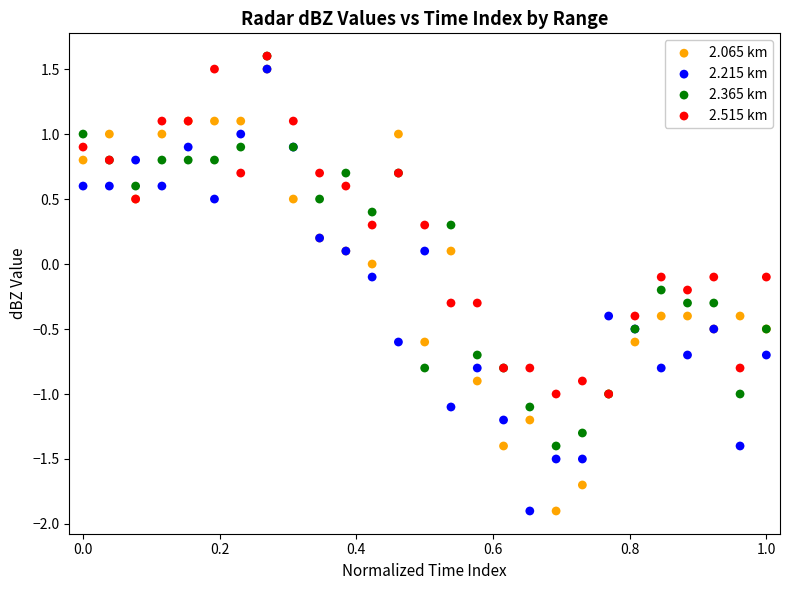

What are all the series names shown in the legend?

2.065 km, 2.215 km, 2.365 km, 2.515 km